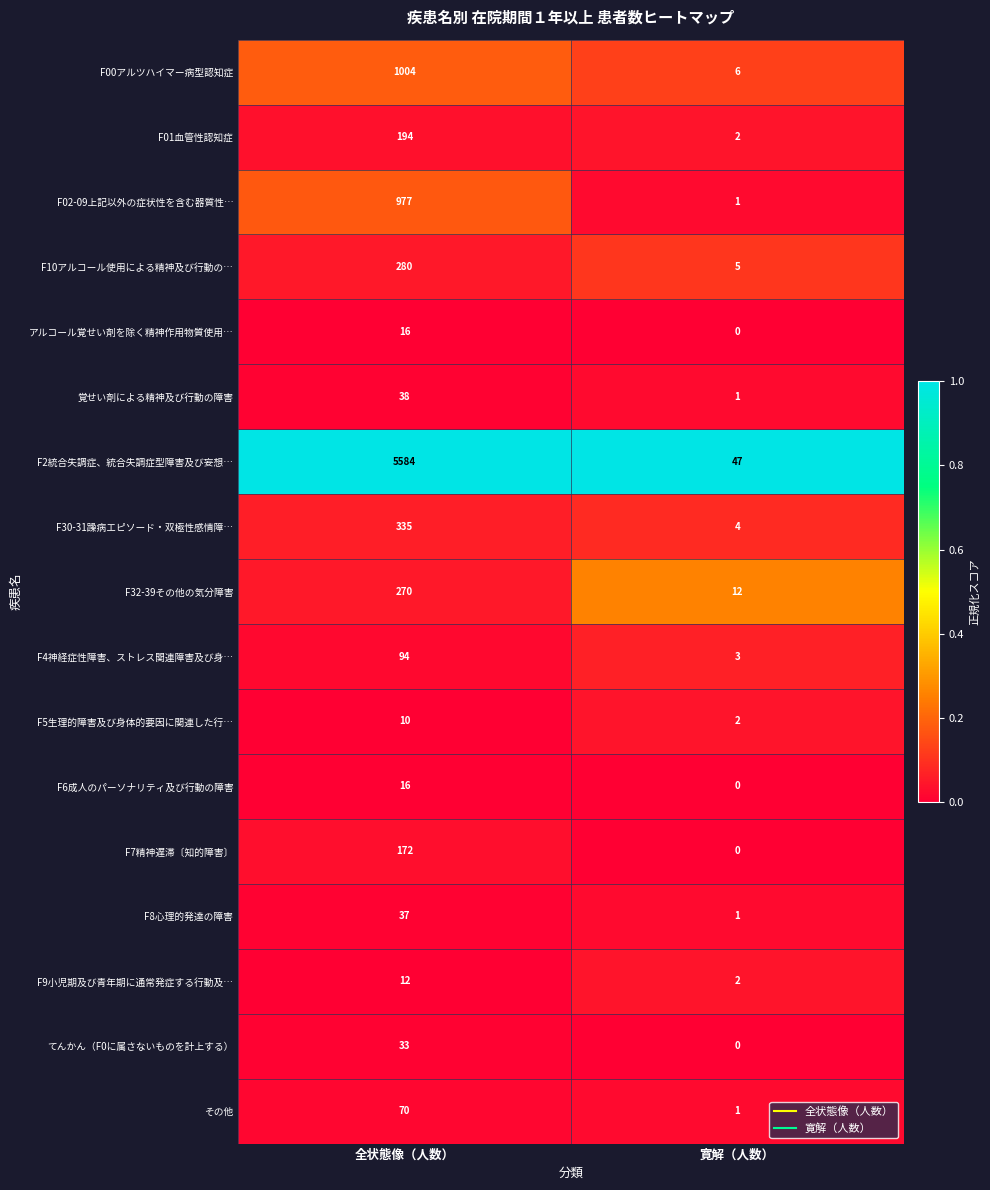

Where is その他 nearest to the value 35?

寛解（人数）